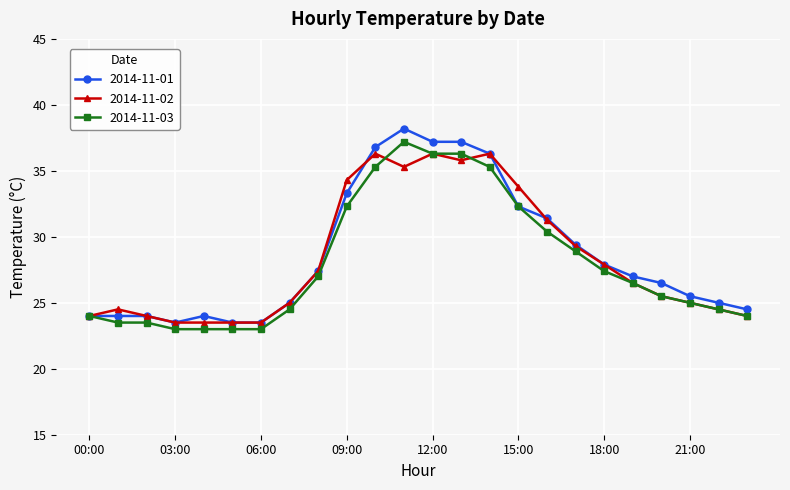

Which series has the widest spread of values?

2014-11-01